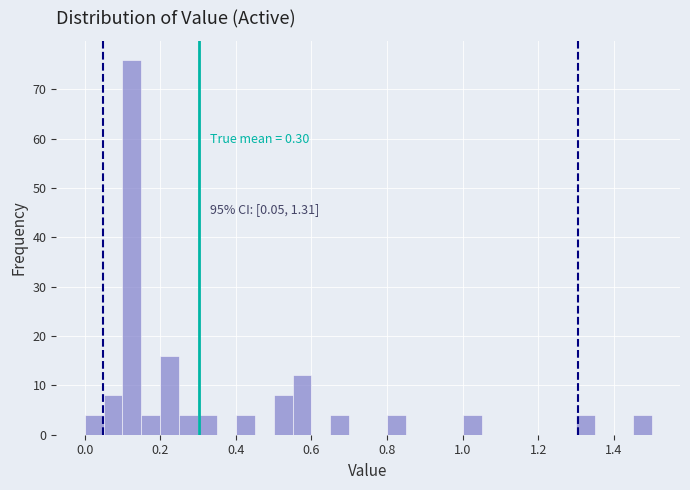

Read against the x-axis, roughly where is the centre of the tallest bar?

0.12